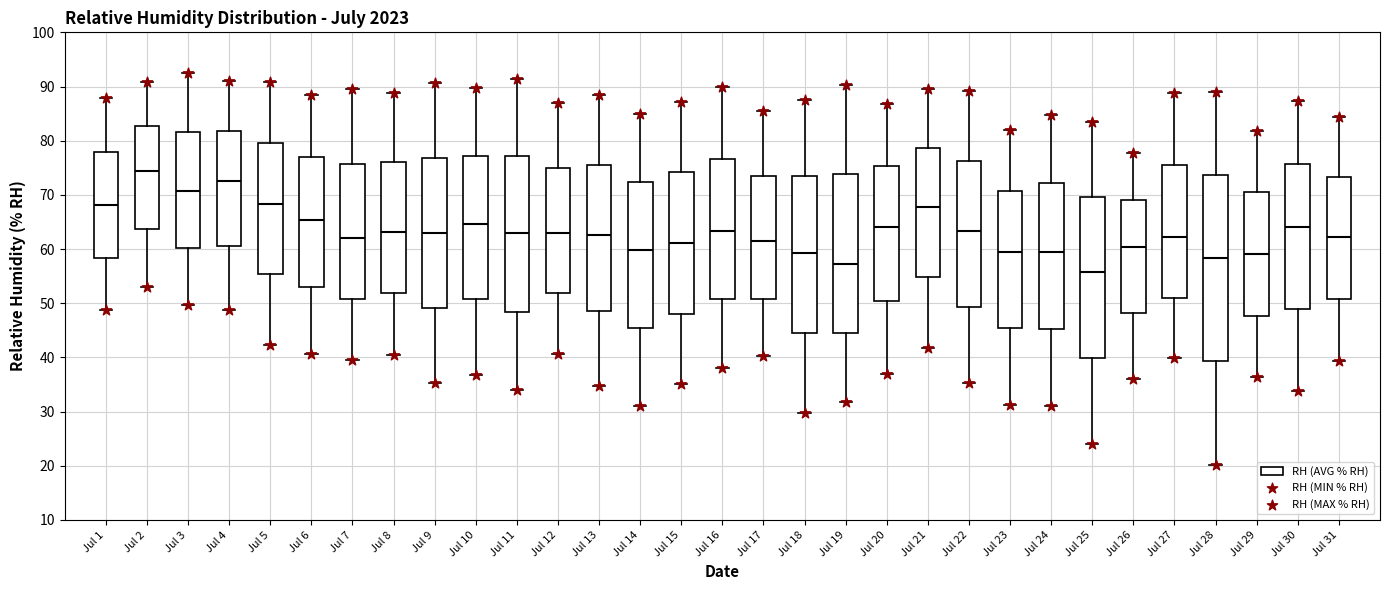

Where does the upper whisker of the box for Jul 6 end on the y-axis? The values are not printed on the chart, so give them approximately, as read against the axis.

88